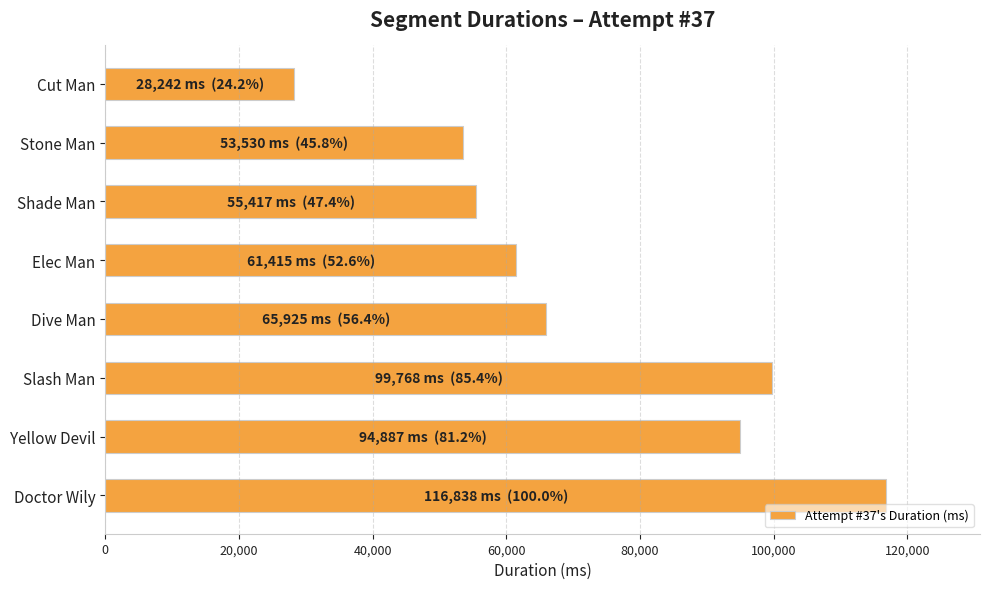

What is the approximate value at Doctor Wily, to the nearest 10?

116840